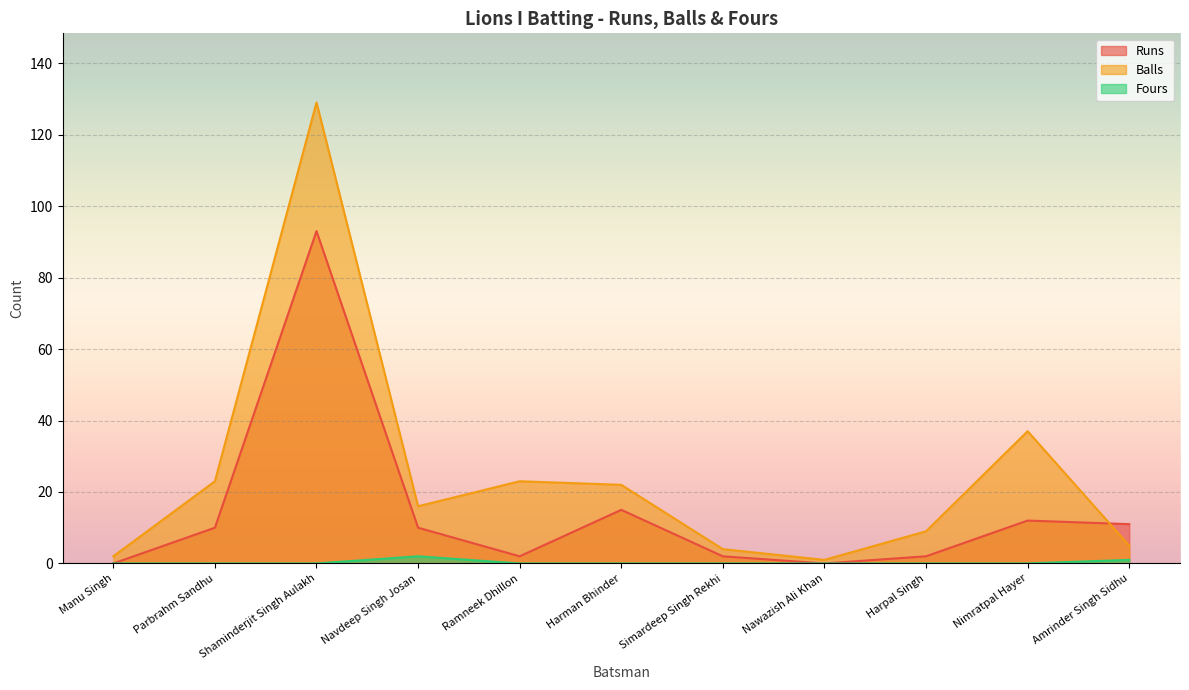

True or false: Runs has a value of 1 at Ramneek Dhillon.

False